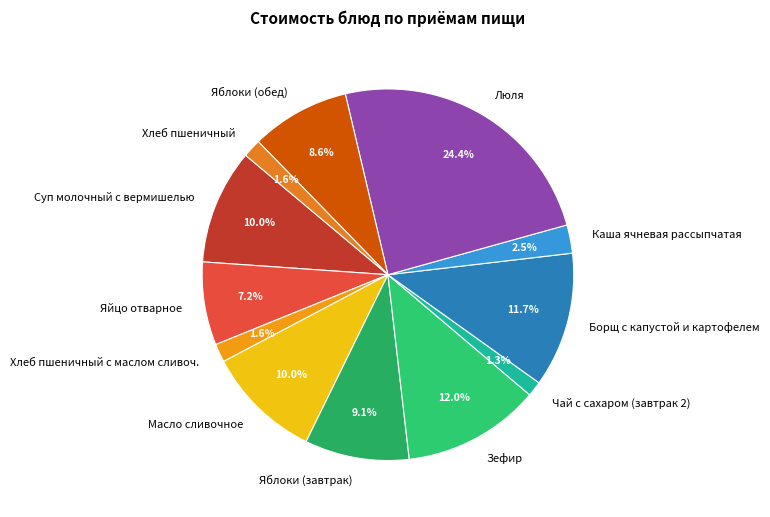

To the nearest percent, what is the average slice percentage?

8%